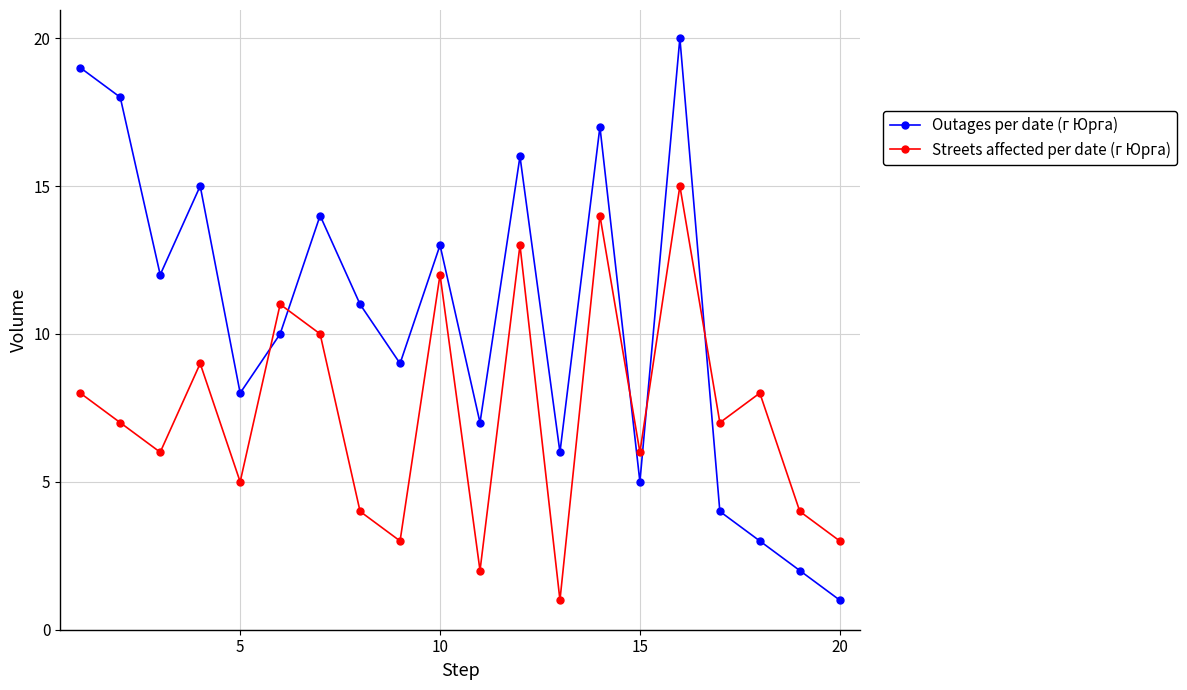

What is the greatest value displayed?

20